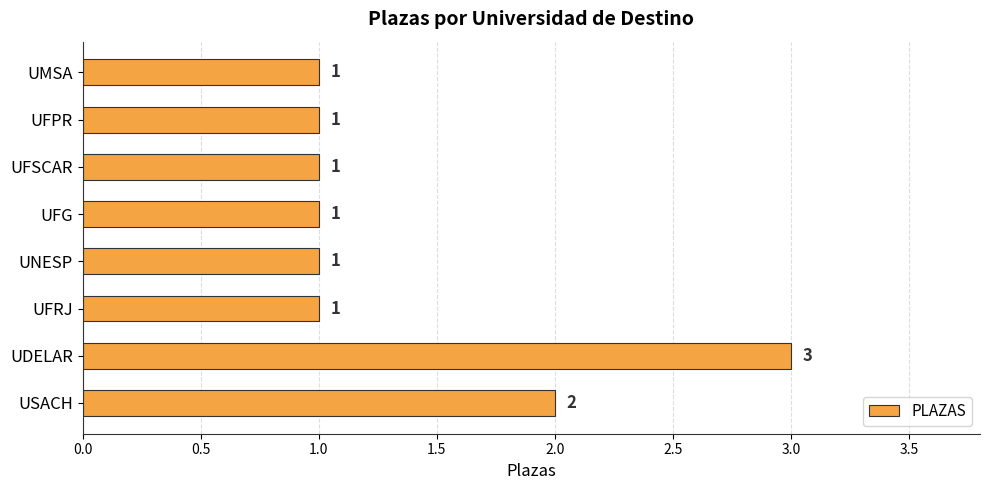

What is the label of the 3rd bar from the bottom?

UFRJ